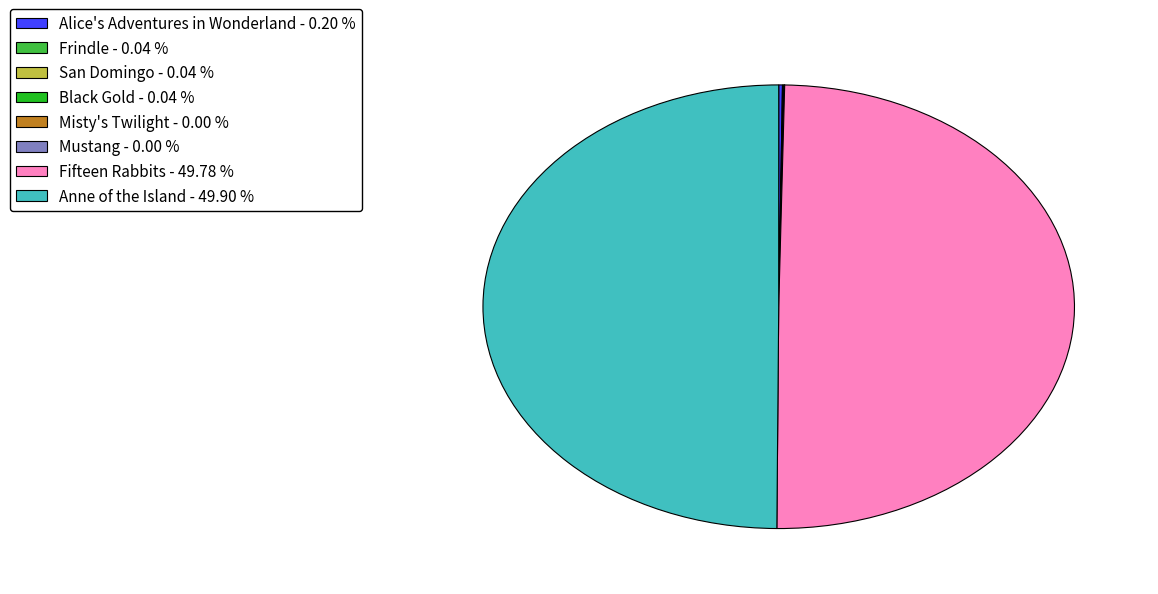

Approximately how many times larger is the value at Fifteen Rabbits - 49.78 % compared to Anne of the Island - 49.90 %?

1.0